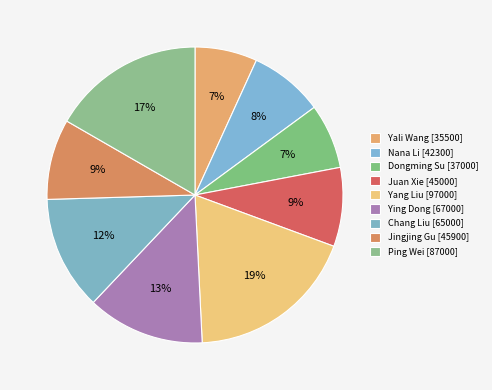

Does Yali Wang represent more than half of the total?

No